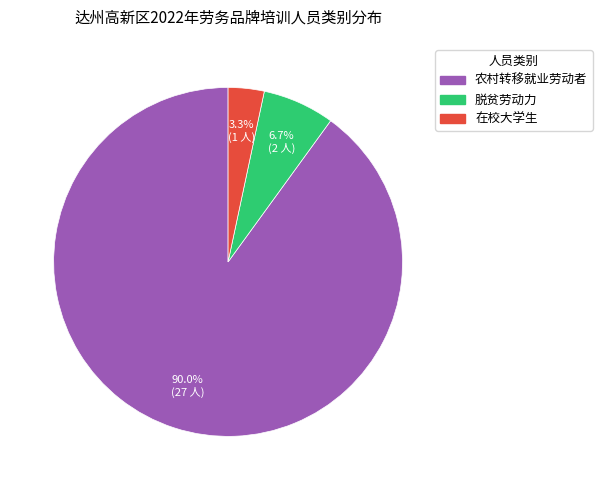

Count the number of slices in the pie.

3